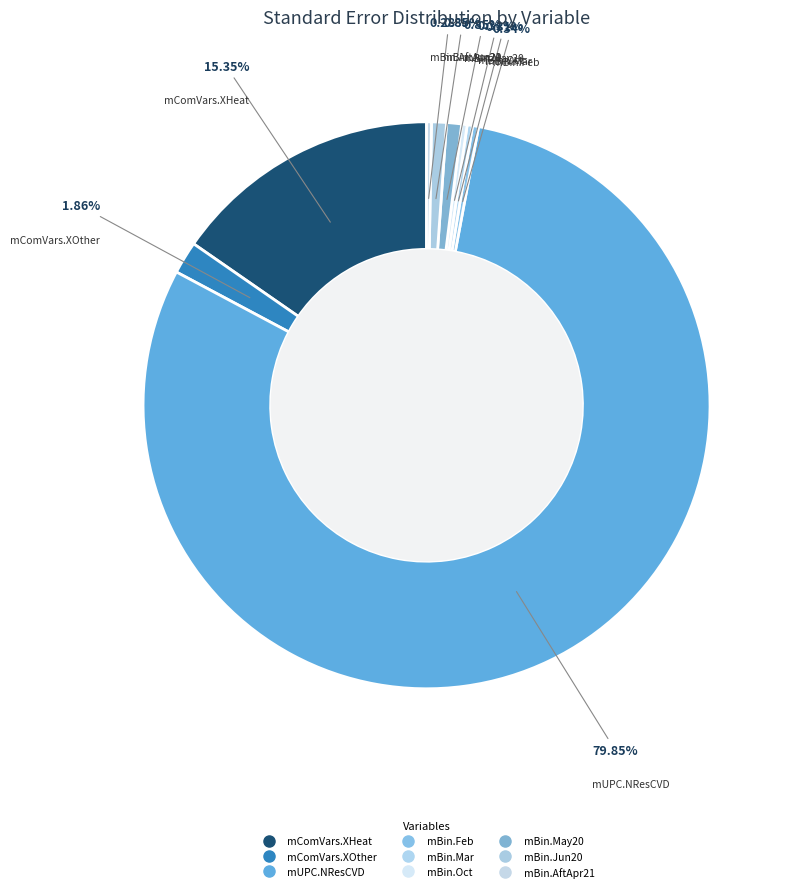

How many slices are in this pie chart?

9